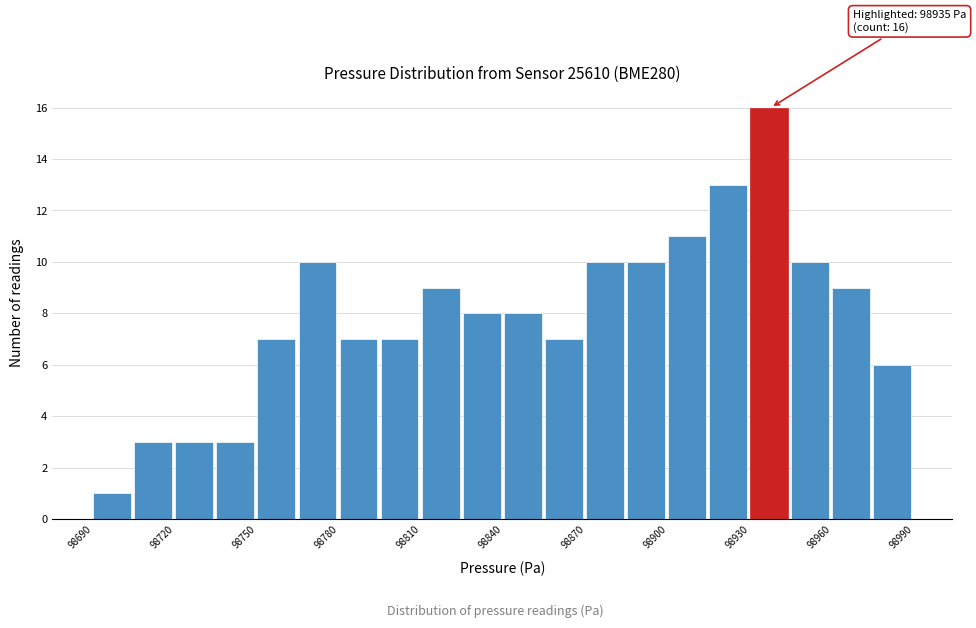

Read against the x-axis, roughly where is the centre of the tallest bar?

98935